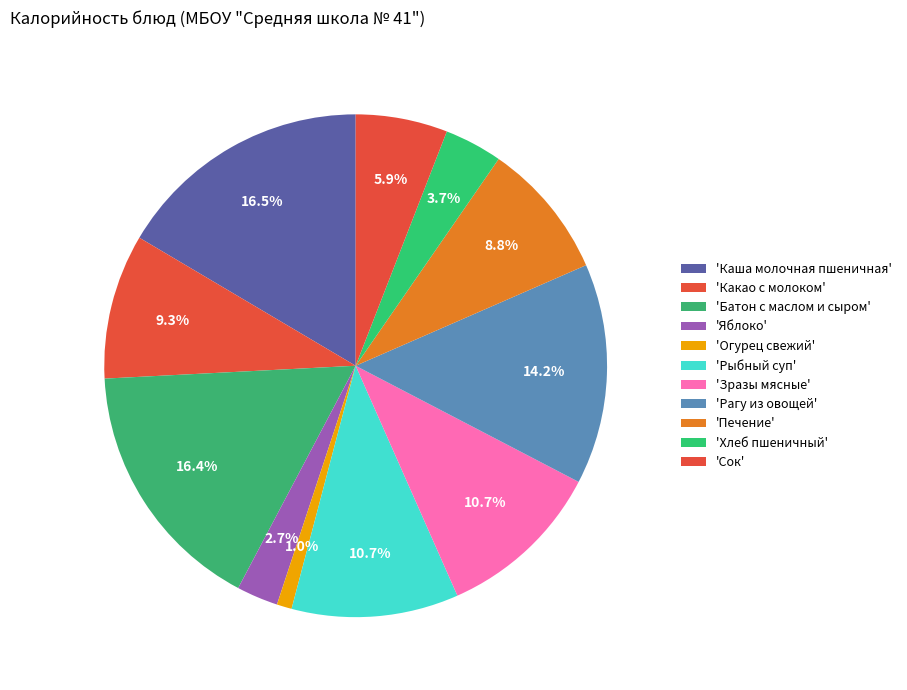

How many segments does this pie chart have?

11